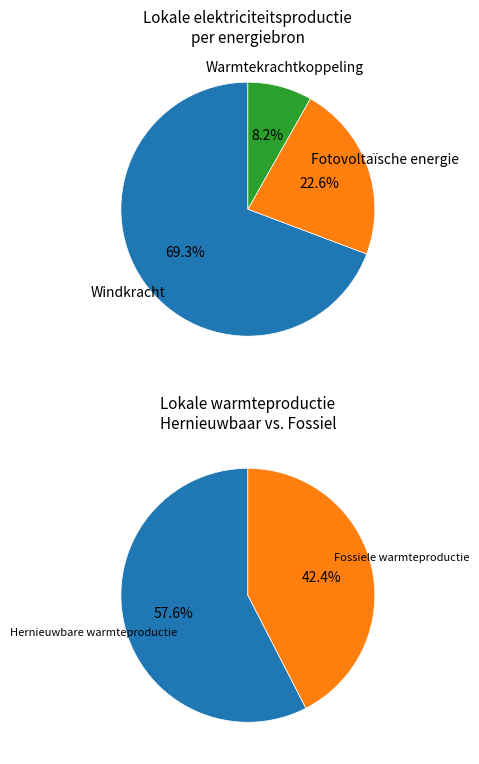

What percentage is the Fotovoltaïsche energie slice, to the nearest percent?

23%